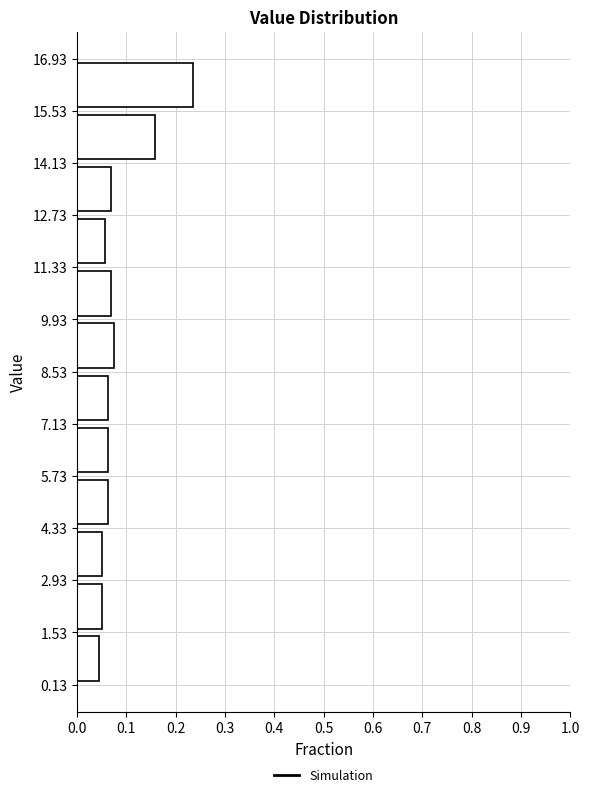

Reading bottom to top, list every bar in this chart as the range it spans on the y-axis followed by its length. The values are not printed on the chart, so give them approximately, as read against the axis.

0.13 to 1.53: 0.04
1.53 to 2.93: 0.05
2.93 to 4.33: 0.05
4.33 to 5.73: 0.06
5.73 to 7.13: 0.06
7.13 to 8.53: 0.06
8.53 to 9.93: 0.08
9.93 to 11.33: 0.07
11.33 to 12.73: 0.06
12.73 to 14.13: 0.07
14.13 to 15.53: 0.16
15.53 to 16.93: 0.23